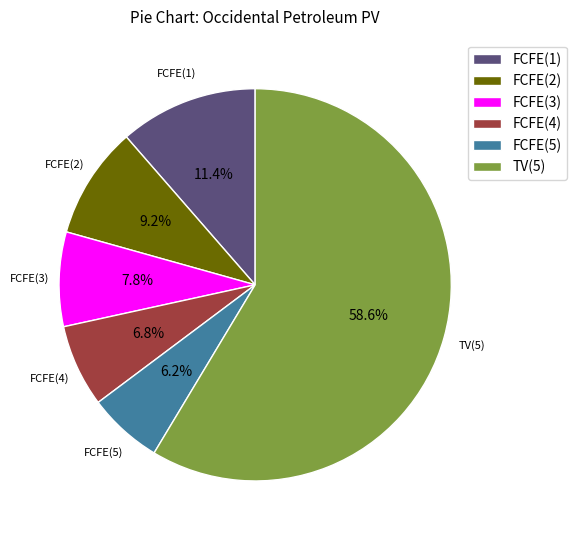

Which slice represents more than half of the pie?

TV(5)